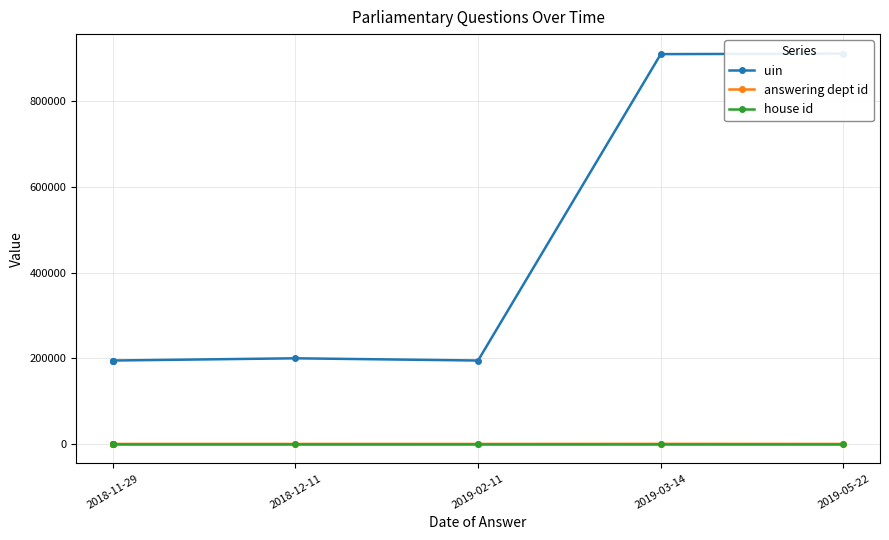

Is it true that uin equals 910961 at 2019-05-22?

True